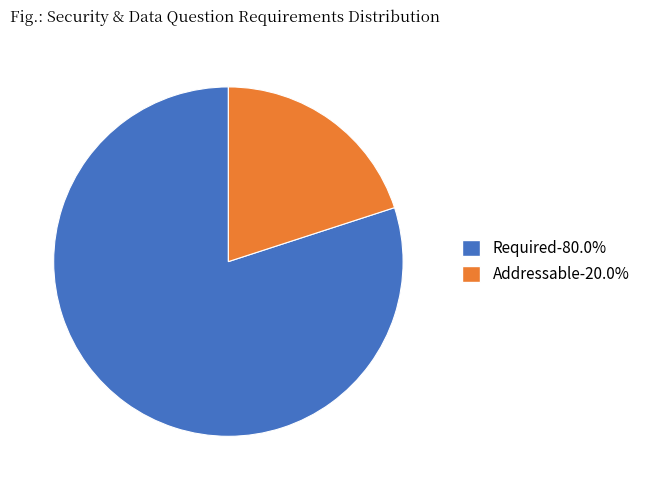

Combined, do Required and Addressable account for over 50%?

Yes